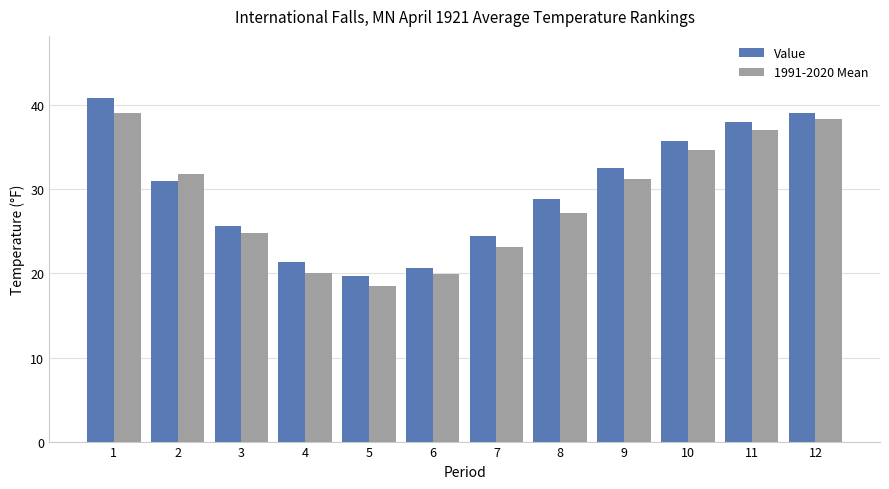

Is the value of 1991-2020 Mean at 5 greater than the value of Value at 3?

No